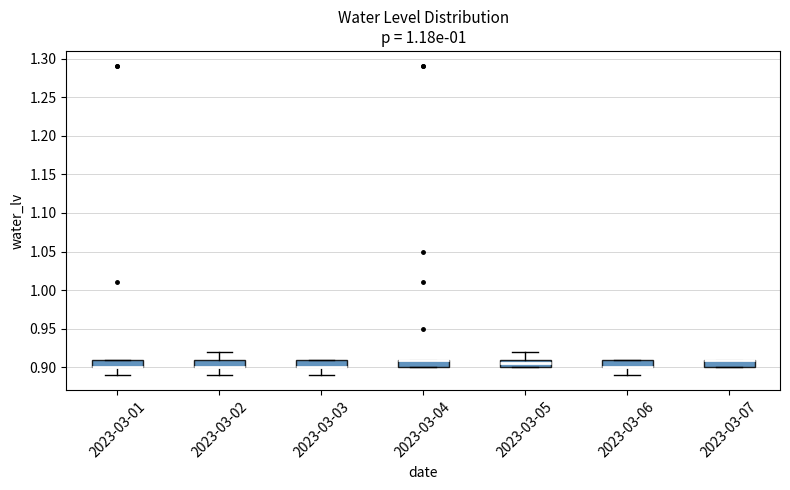

Reading left to right, transcribe this box plot: for each box, give where its median line is, the range the box spans, and where its two whiskers end, as read against the y-axis. The values are not printed on the chart, so give them approximately, as read against the axis.

2023-03-01: median 0.900 (drawn on the box's lower edge), box 0.900 to 0.910, whiskers 0.890 to 0.910
2023-03-02: median 0.900 (drawn on the box's lower edge), box 0.900 to 0.910, whiskers 0.890 to 0.920
2023-03-03: median 0.900 (drawn on the box's lower edge), box 0.900 to 0.910, whiskers 0.890 to 0.910
2023-03-04: median 0.910 (drawn on the box's upper edge), box 0.900 to 0.910, whiskers 0.900 to 0.910
2023-03-05: median 0.905, box 0.900 to 0.910, whiskers 0.900 to 0.920
2023-03-06: median 0.900 (drawn on the box's lower edge), box 0.900 to 0.910, whiskers 0.890 to 0.910
2023-03-07: median 0.910 (drawn on the box's upper edge), box 0.900 to 0.910, whiskers 0.900 to 0.910